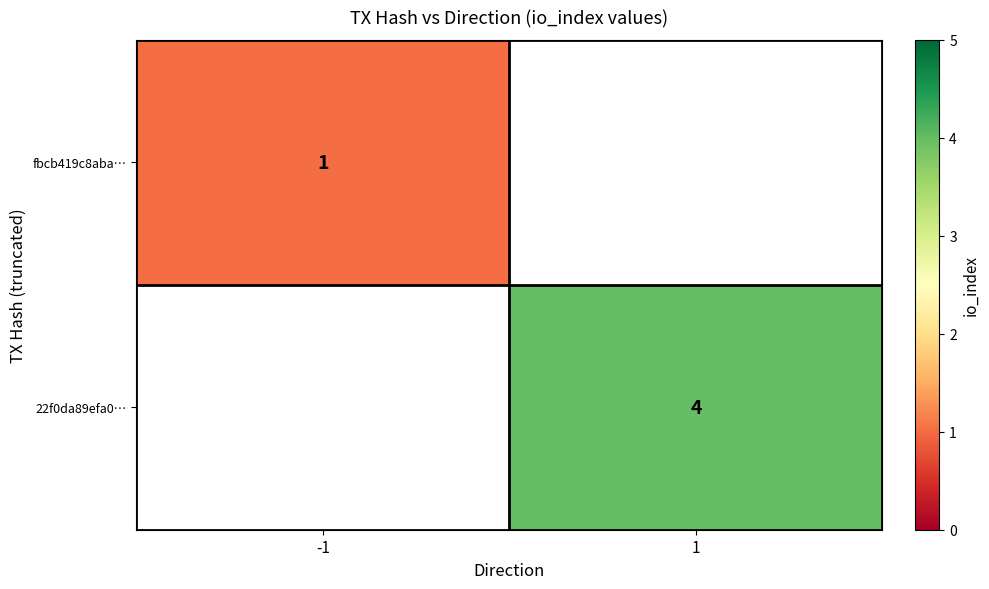

The value of fbcb419c8aba… at -1 is 1. True or false?

True